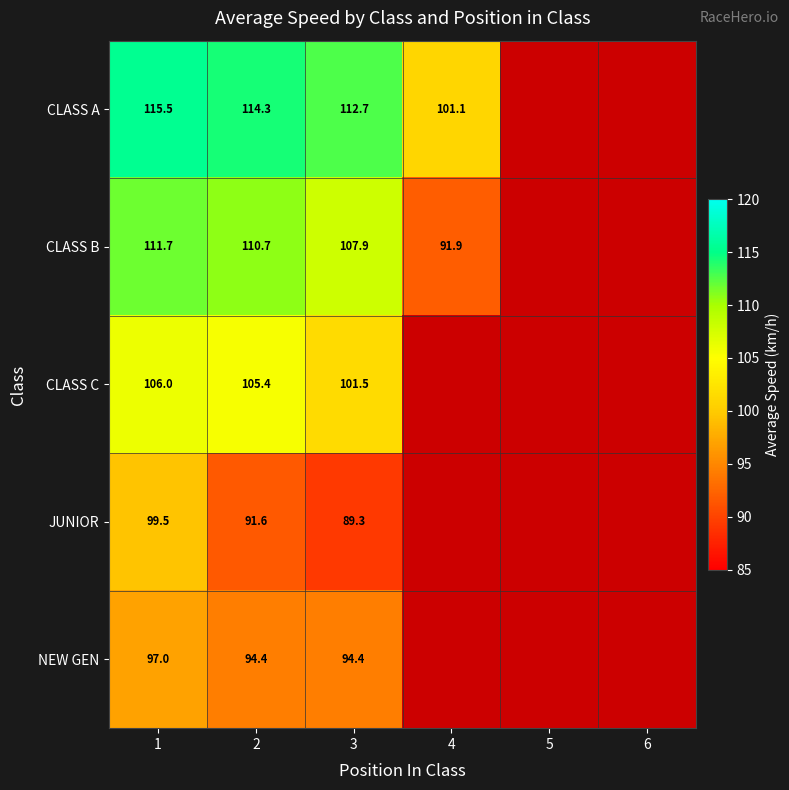

Which category has the lowest value across all series?

3